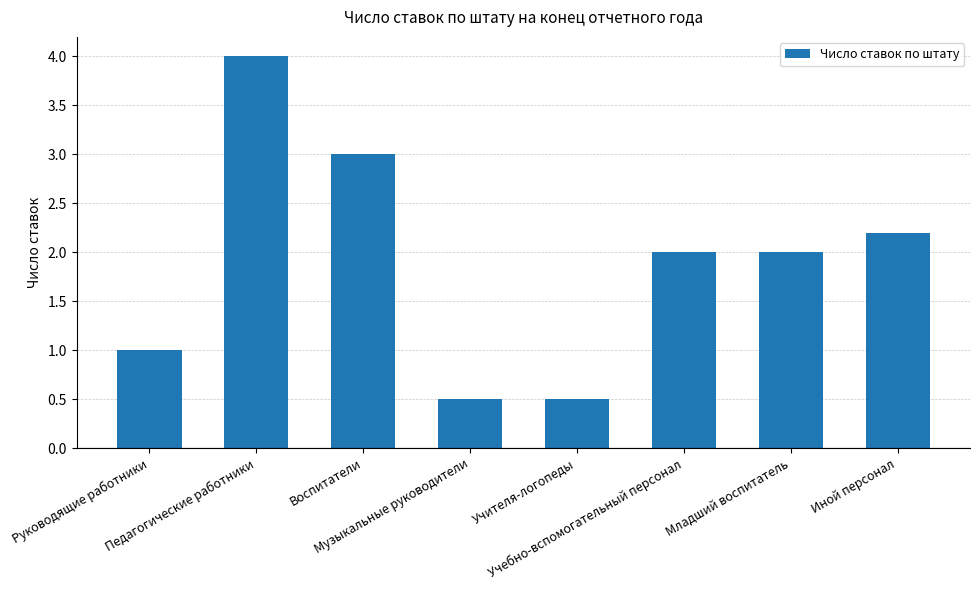

Reading left to right, transcribe all the data shown in this chart.

1.0	4.0	3.0	0.5	0.5	2.0	2.0	2.2